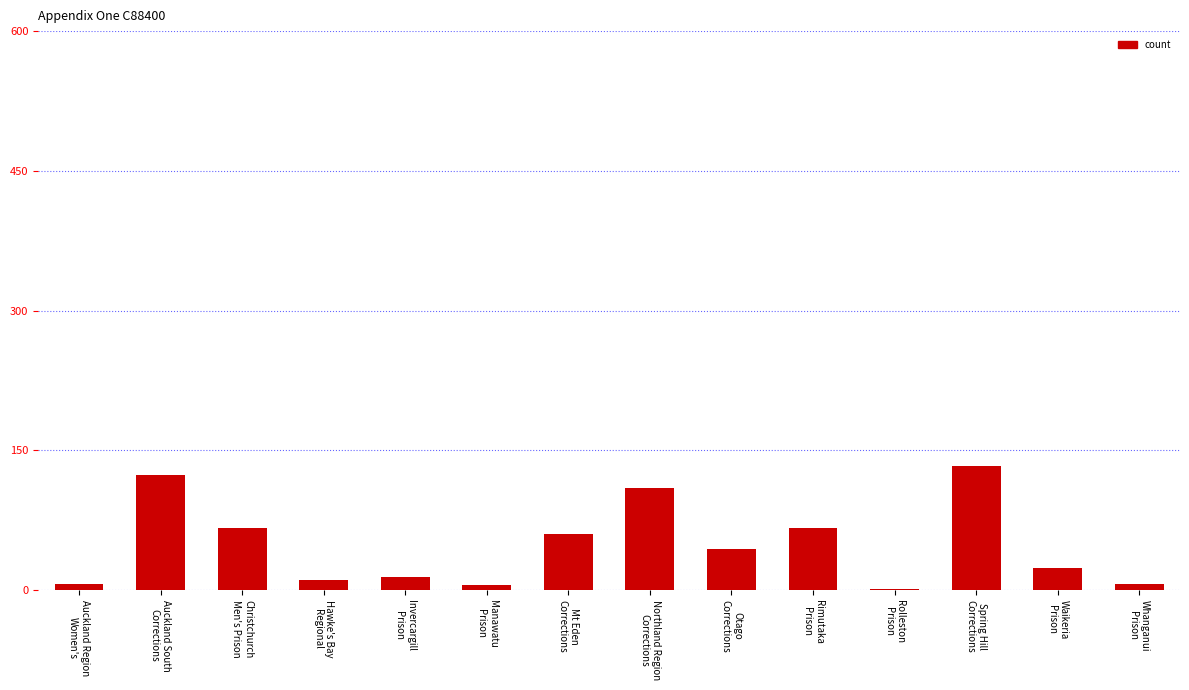

At which category does the chart reach its peak across all series?

Spring Hill
Corrections